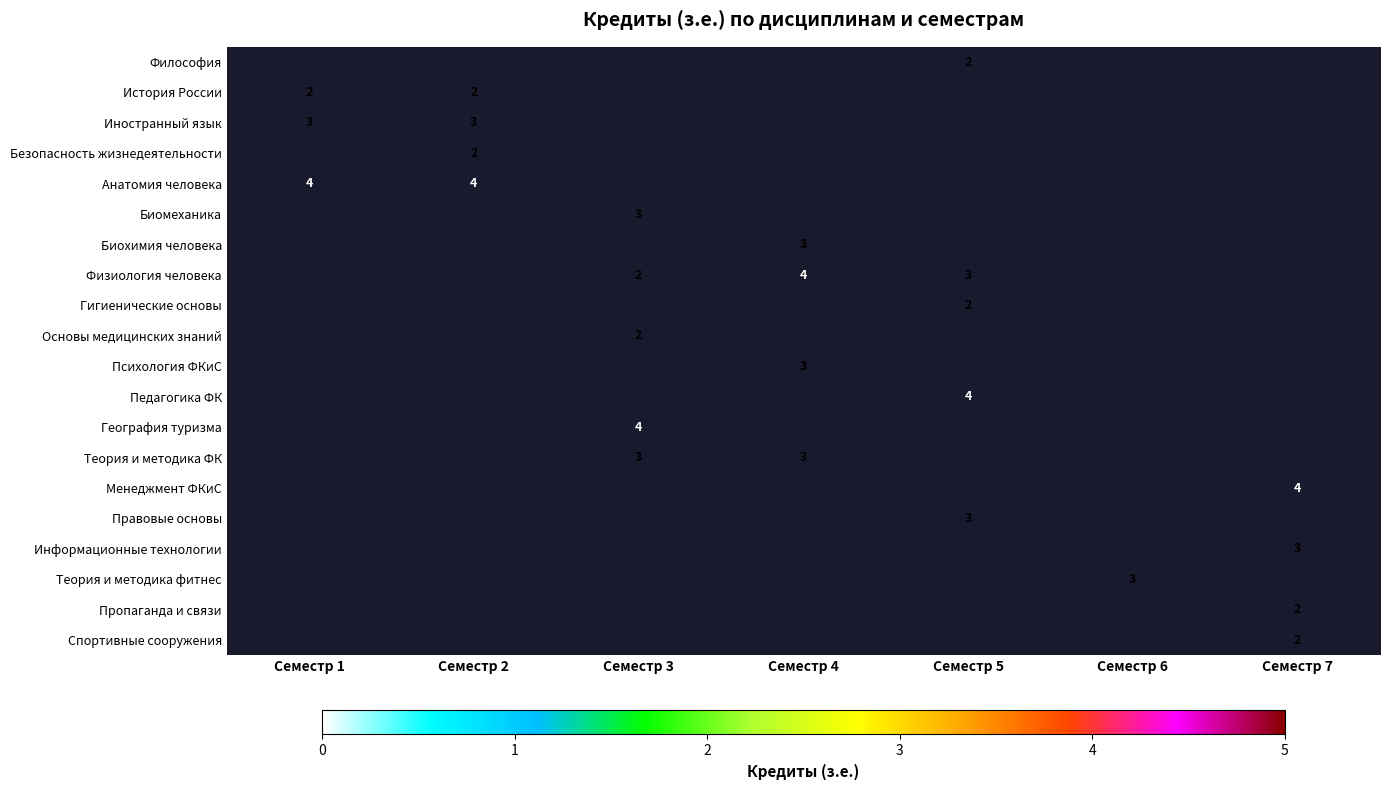

True or false: Теория и методика ФК has a value of 3 at Семестр 3.

True